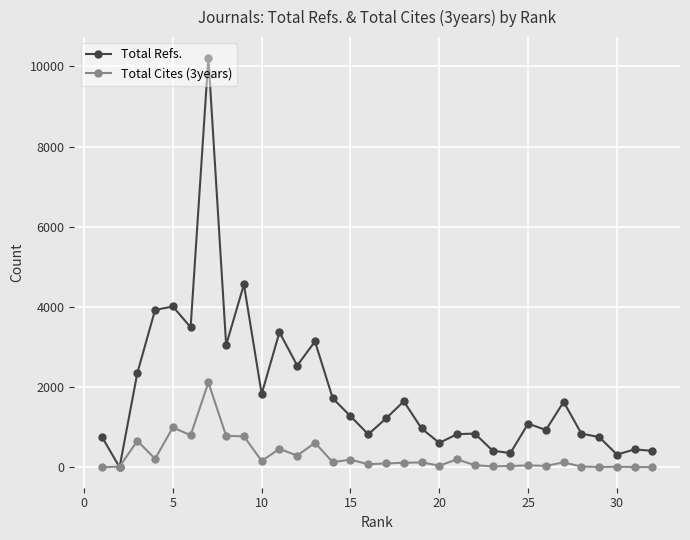

Rank the series by their average value, from highest to lowest.

Total Refs., Total Cites (3years)